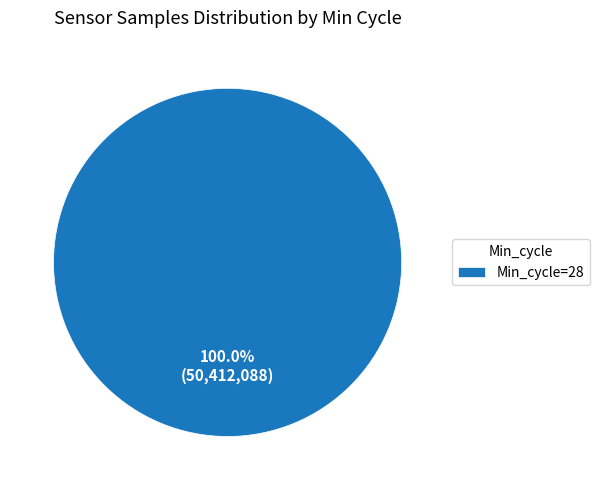

Rank the categories by value from lowest to highest.

Min_cycle=28